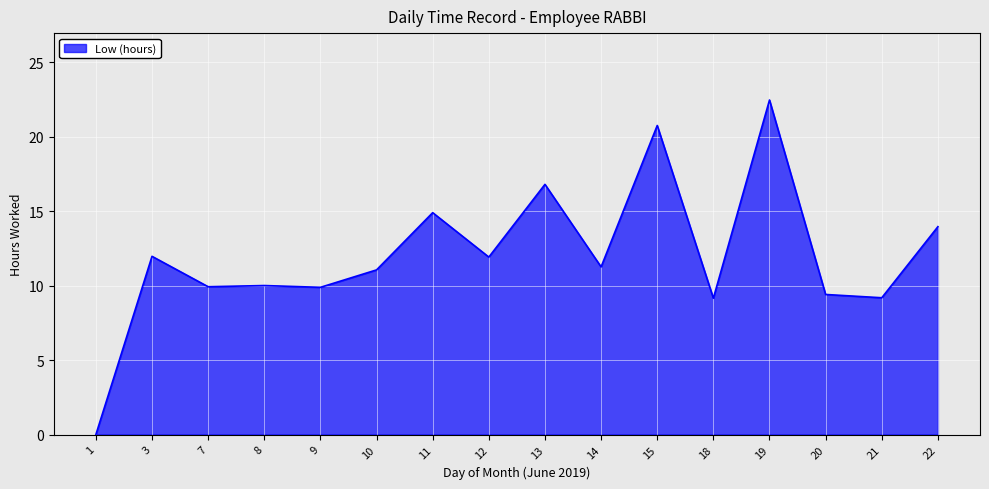

Which has a higher value, 8 or 10?

10